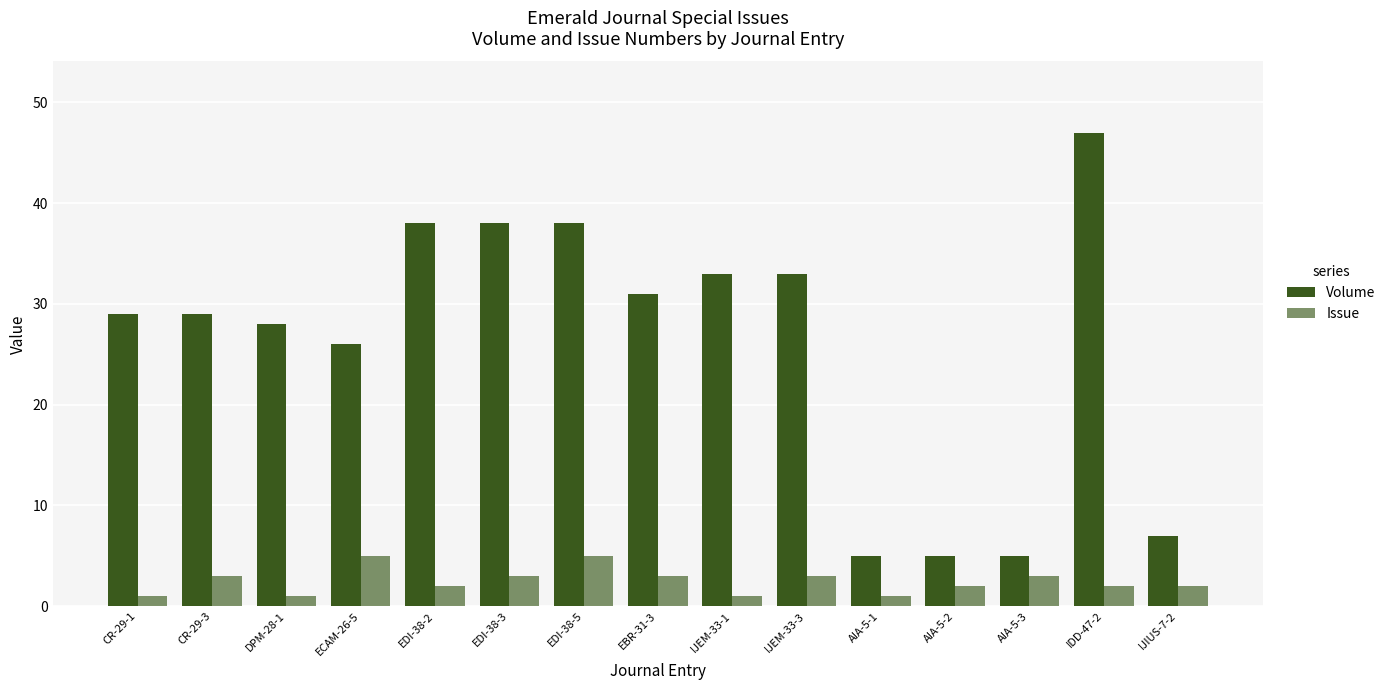

At which label does Issue first exceed 2?

CR-29-3